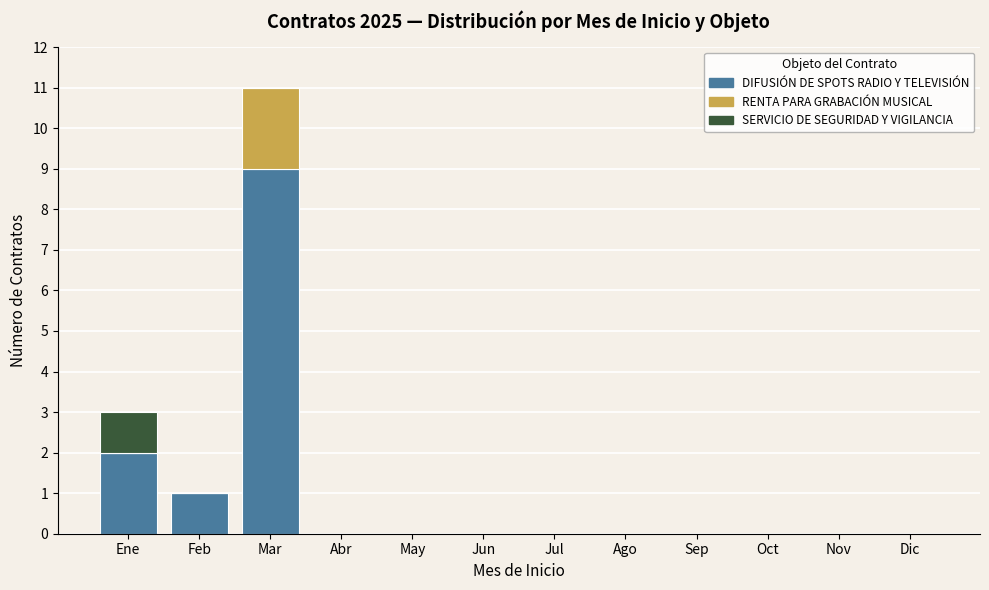

What is the sum of all DIFUSIÓN DE SPOTS RADIO Y TELEVISIÓN values?

12